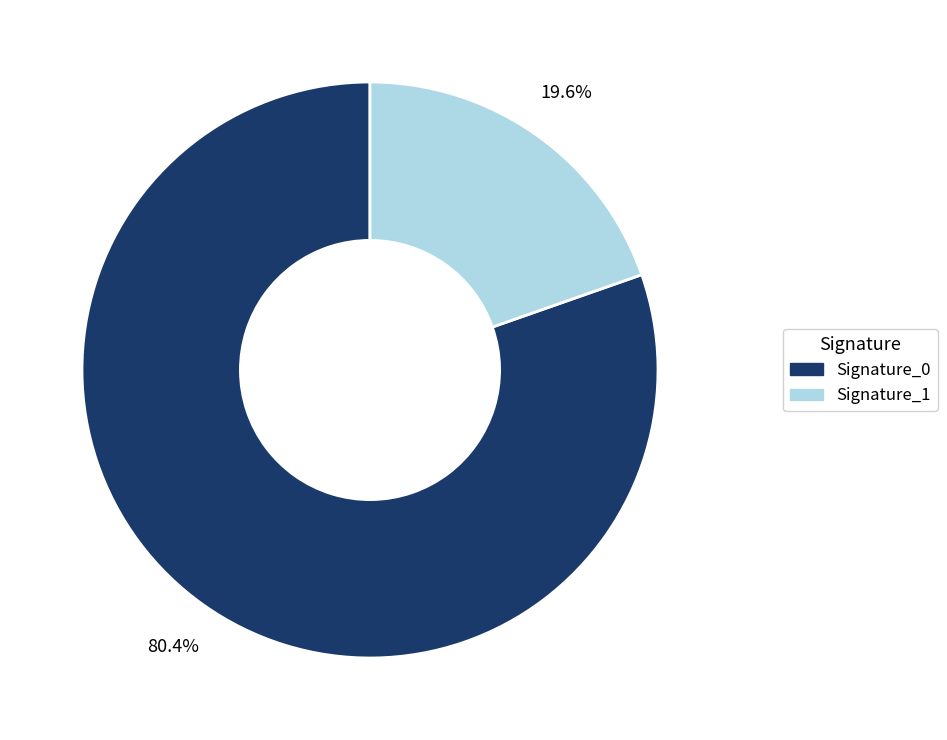

To the nearest percent, what is the difference between the largest and smallest slice percentages?

61%